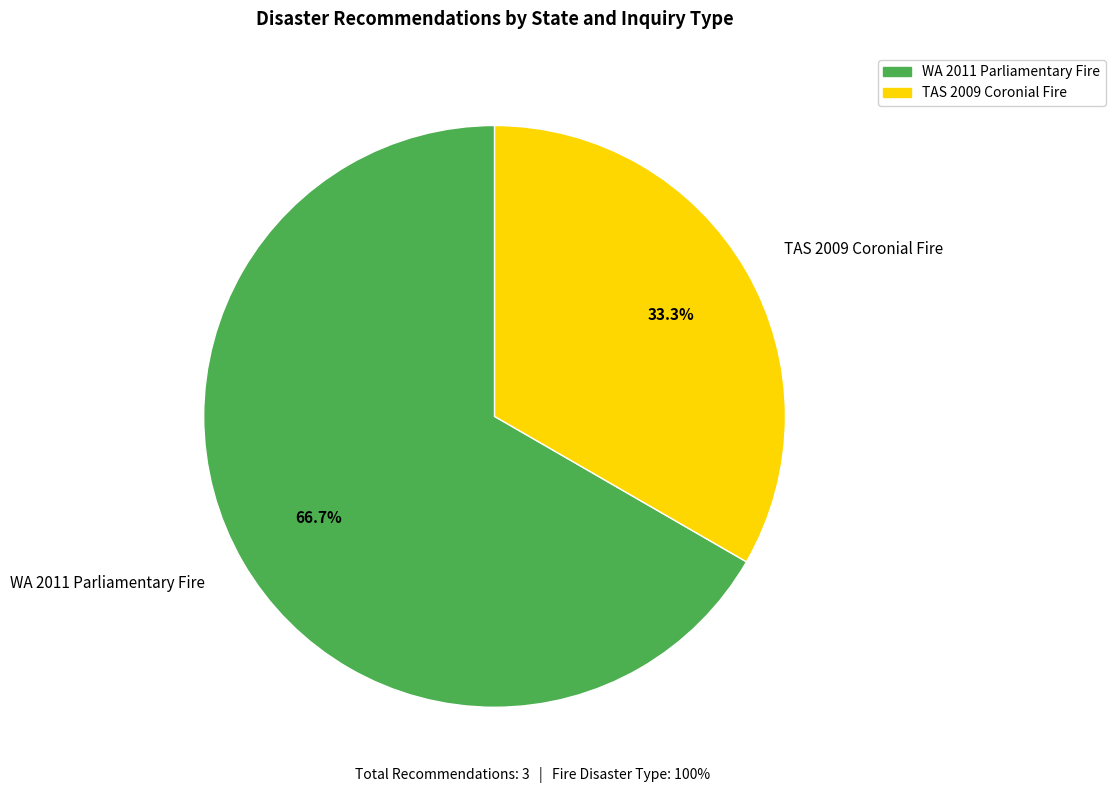

Approximately how many times larger is the value at TAS 2009 Coronial Fire compared to WA 2011 Parliamentary Fire?

0.5